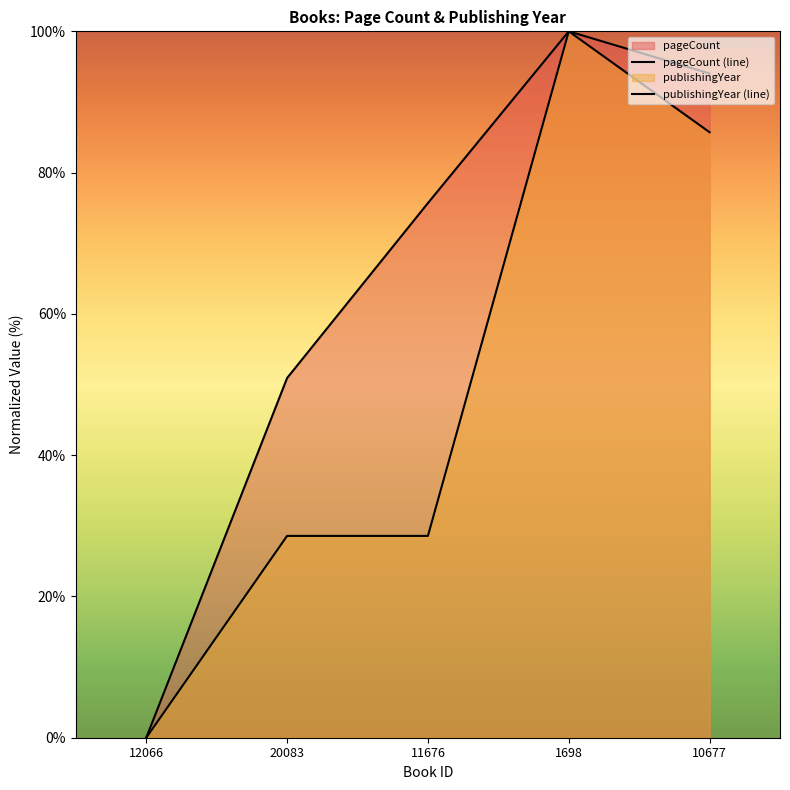

List the series in order of their peak value, highest first.

pageCount (line), publishingYear (line)